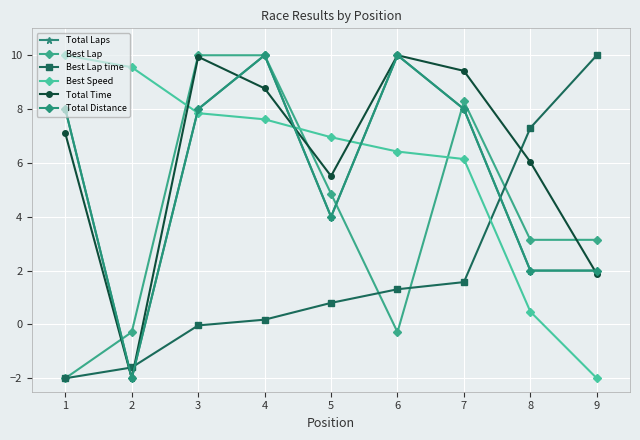

Does the chart have visible grid lines?

Yes